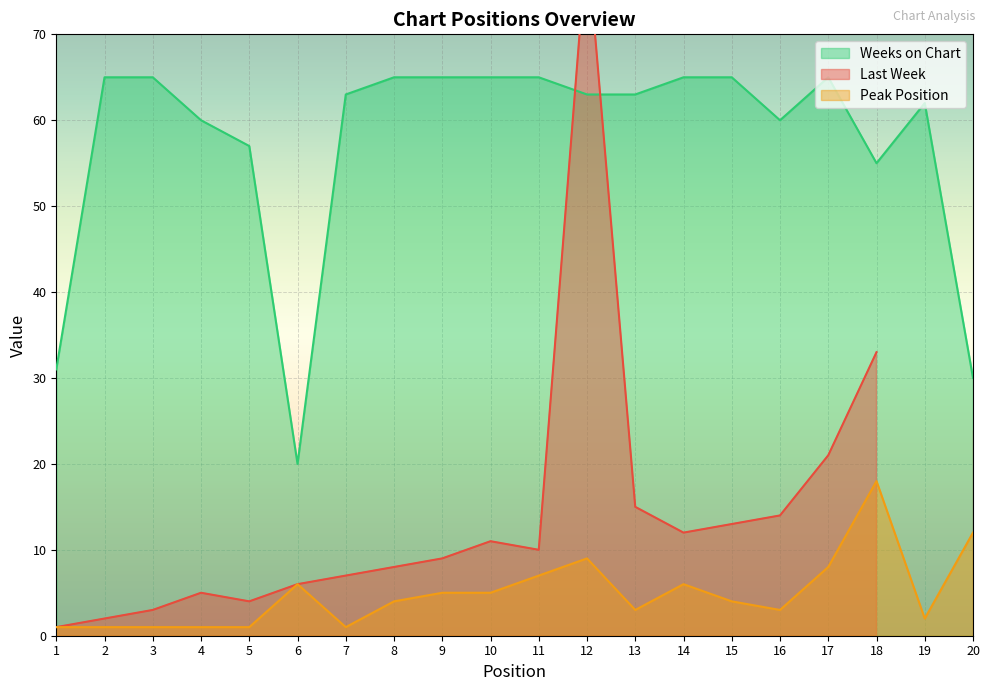

What is the average value of the Weeks on Chart series?

57